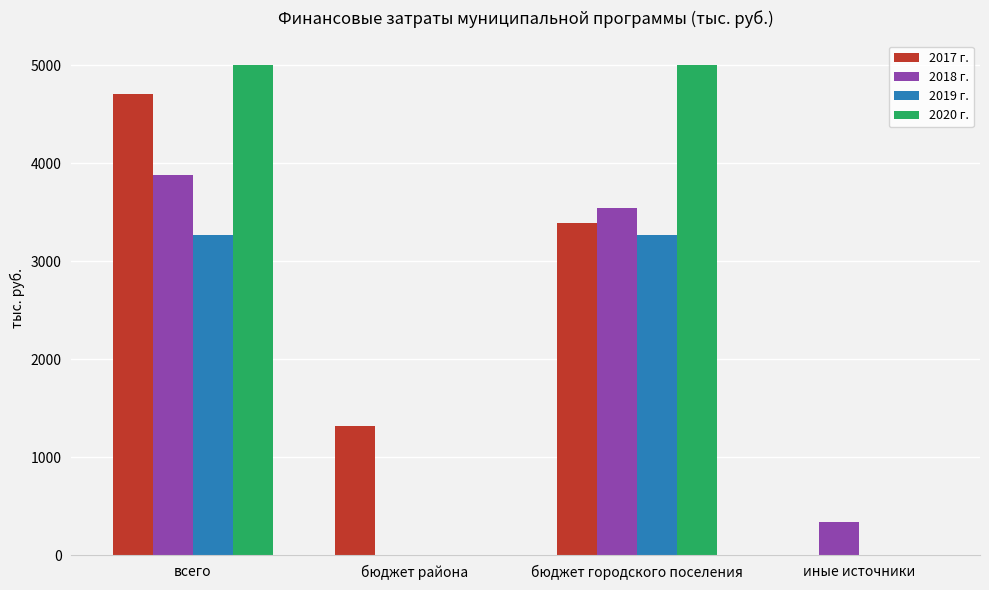

Which series changed the most between бюджет района and бюджет городского поселения?

2020 г.